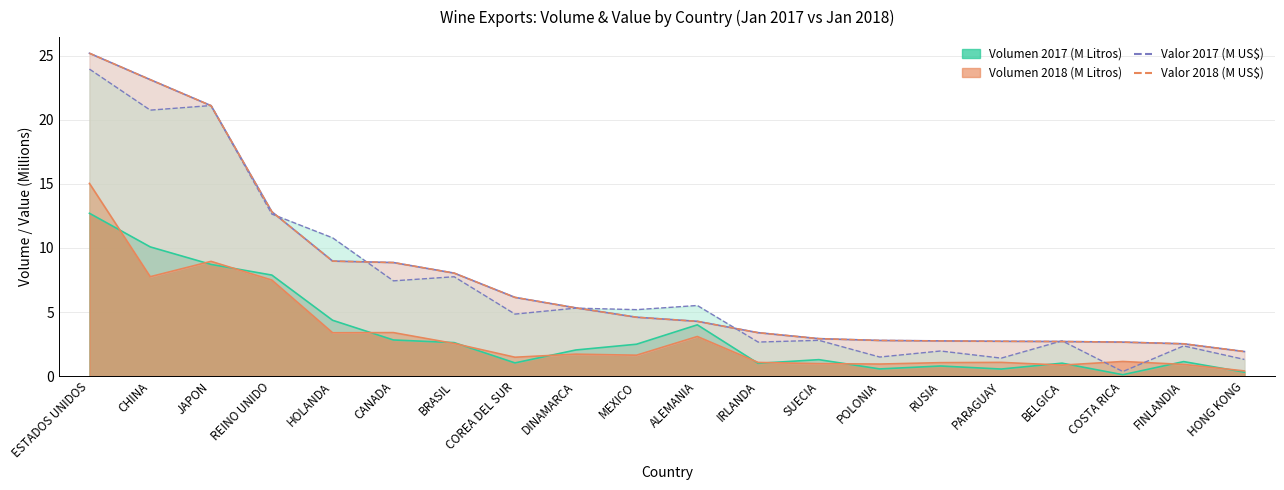

Reading right to left, transcribe all the data shown in this chart.

Valor 2017 (M US$): 1.3	2.4	0.4	2.8	1.4	2.0	1.5	2.8	2.7	5.5	5.2	5.3	4.8	7.8	7.4	10.8	12.6	21.1	20.7	23.9
Valor 2018 (M US$): 1.9	2.5	2.7	2.7	2.7	2.7	2.8	2.9	3.4	4.3	4.6	5.3	6.1	8.0	8.9	9.0	12.8	21.1	23.1	25.2